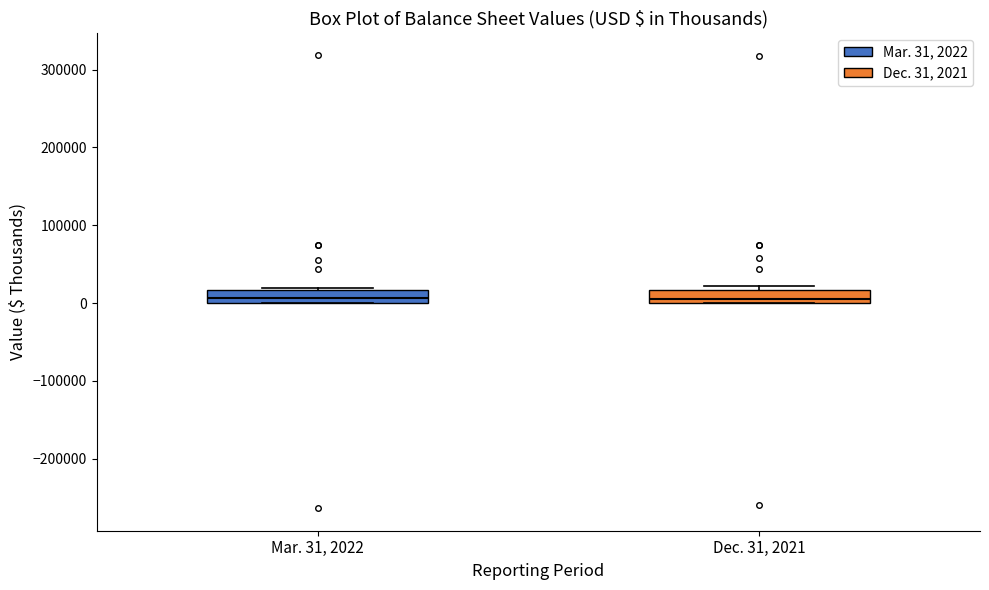

Reading left to right, read every box against the y-axis: the position of its median line, the range the box covers, and the ends of its whiskers. The values are not printed on the chart, so give them approximately, as read against the axis.

Mar. 31, 2022: median 10000, box 0 to 20000, whiskers 0 to 20000 (just above the box's upper edge)
Dec. 31, 2021: median 0 (just above the box's lower edge), box 0 to 20000, whiskers 0 to 20000 (just above the box's upper edge)